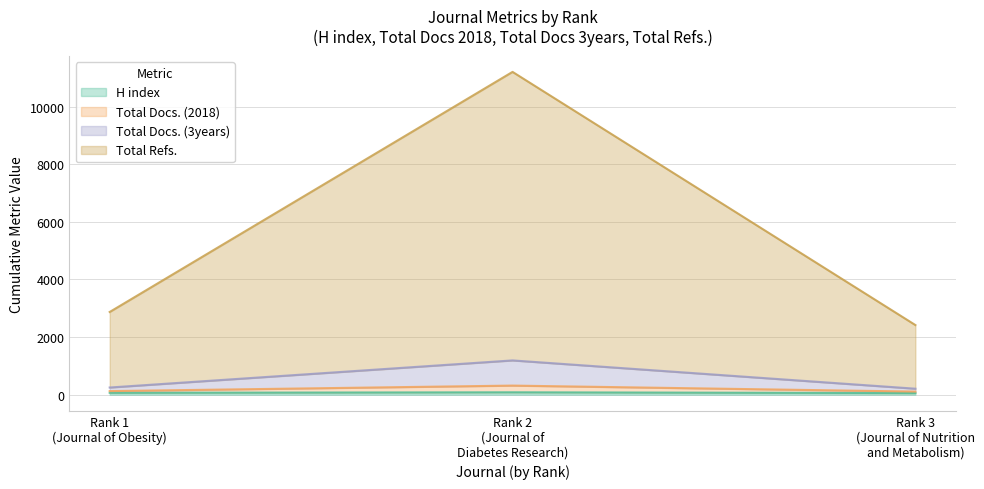

At which label does Total Docs. (2018) first exceed 249?

Rank 2 (Journal of Diabetes Research)